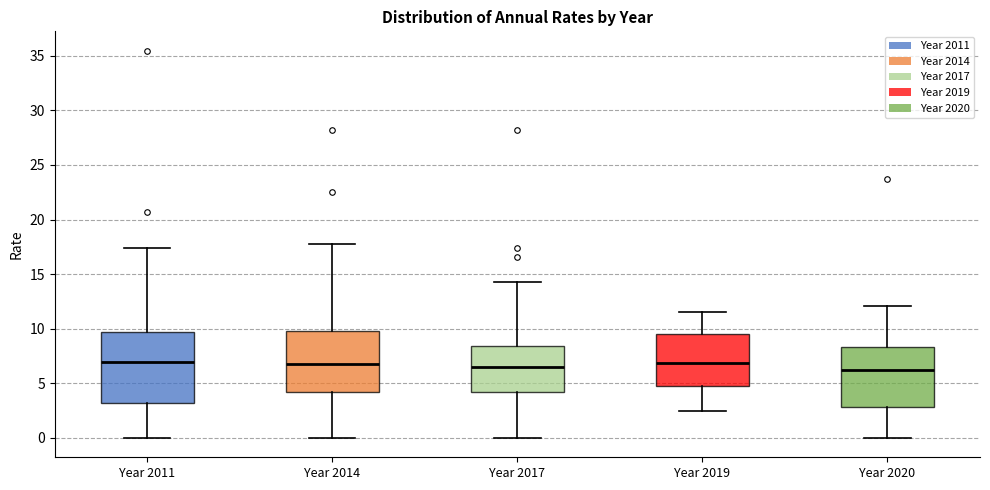

Reading left to right, transcribe this box plot: for each box, give where its median line is, the range the box spans, and where its two whiskers end, as read against the y-axis. The values are not printed on the chart, so give them approximately, as read against the axis.

Year 2011: median 7.0, box 3.0 to 9.5, whiskers 0.0 to 17.5
Year 2014: median 6.5, box 4.0 to 10.0, whiskers 0.0 to 17.5
Year 2017: median 6.5, box 4.0 to 8.5, whiskers 0.0 to 14.5
Year 2019: median 7.0, box 5.0 to 9.5, whiskers 2.5 to 11.5
Year 2020: median 6.0, box 3.0 to 8.5, whiskers 0.0 to 12.0